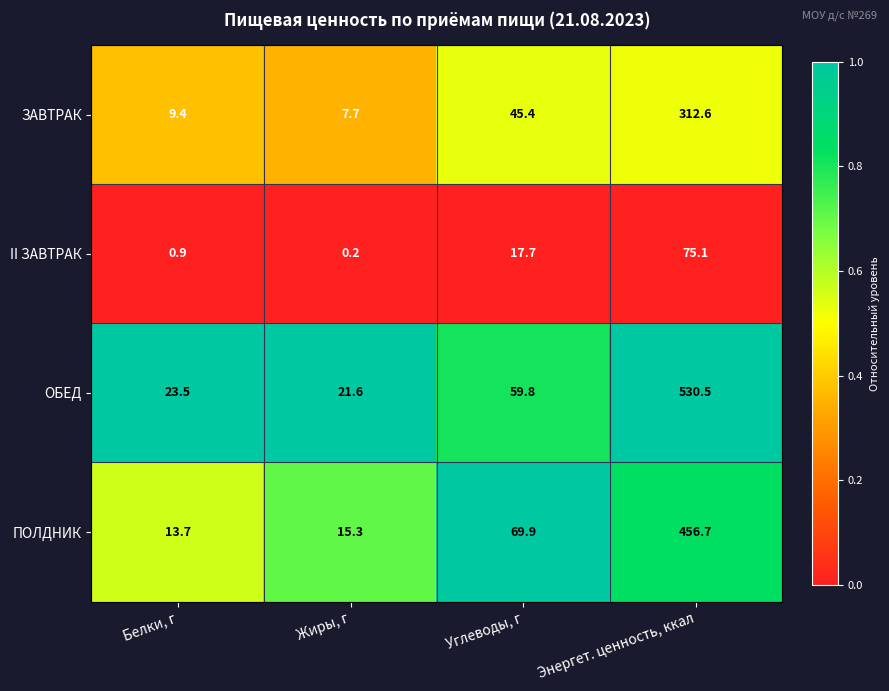

At which label is ОБЕД closest to 276?

Углеводы, г